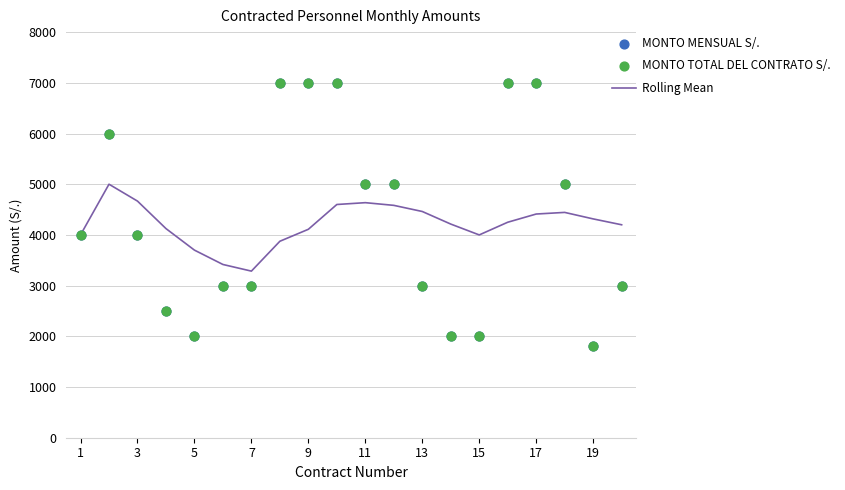

What are all the series names shown in the legend?

Rolling Mean, MONTO MENSUAL S/., MONTO TOTAL DEL CONTRATO S/.